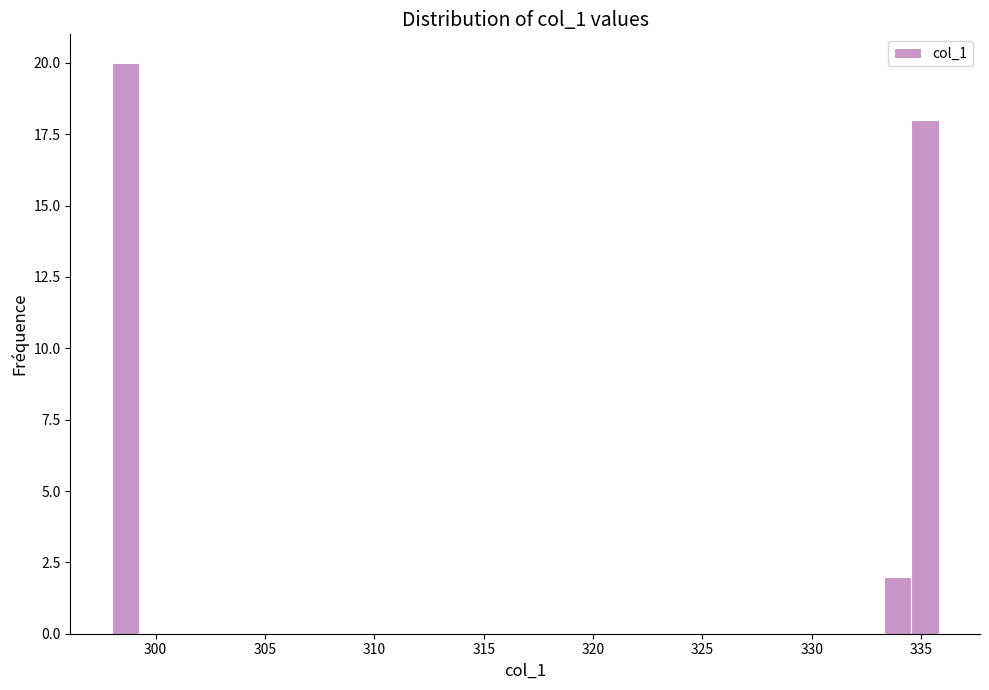

Read against the x-axis, roughly where is the centre of the tallest bar?

298.5